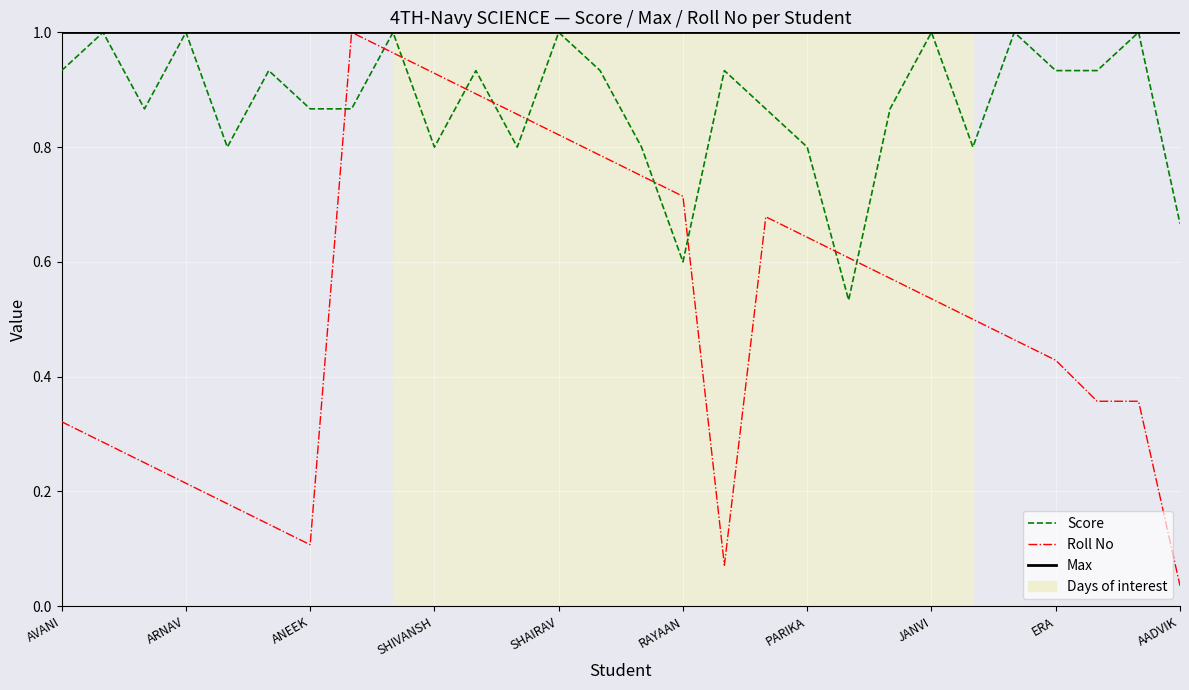

Rank the series by their average value, from highest to lowest.

Max, Score, Roll No